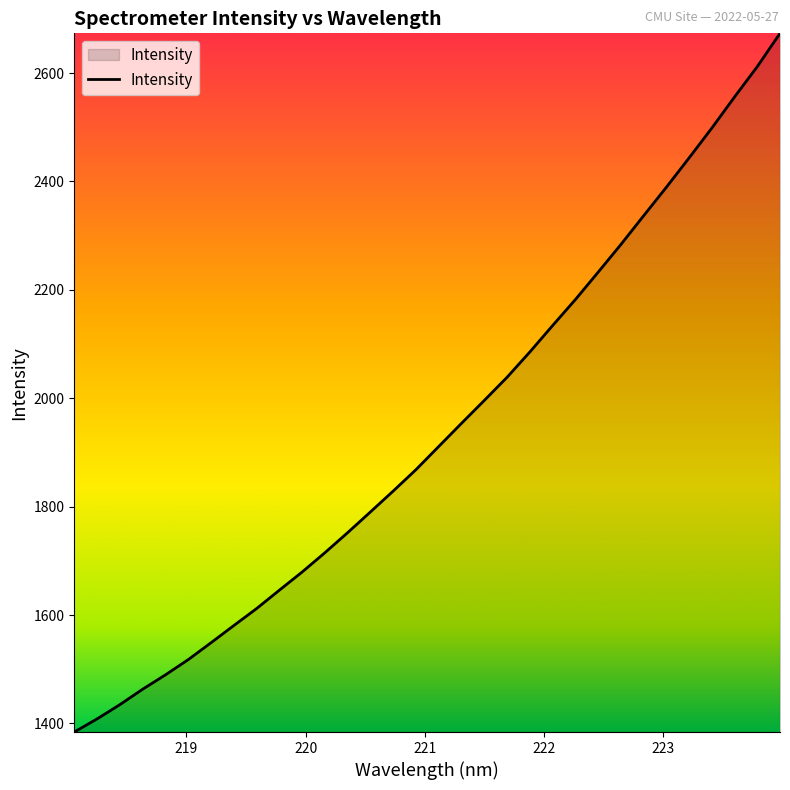

What is the difference between the maximum and minimum values?

1289.2